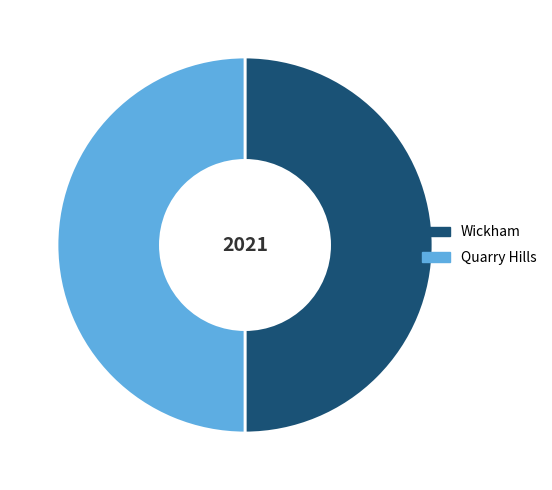

Count the number of slices in the pie.

2